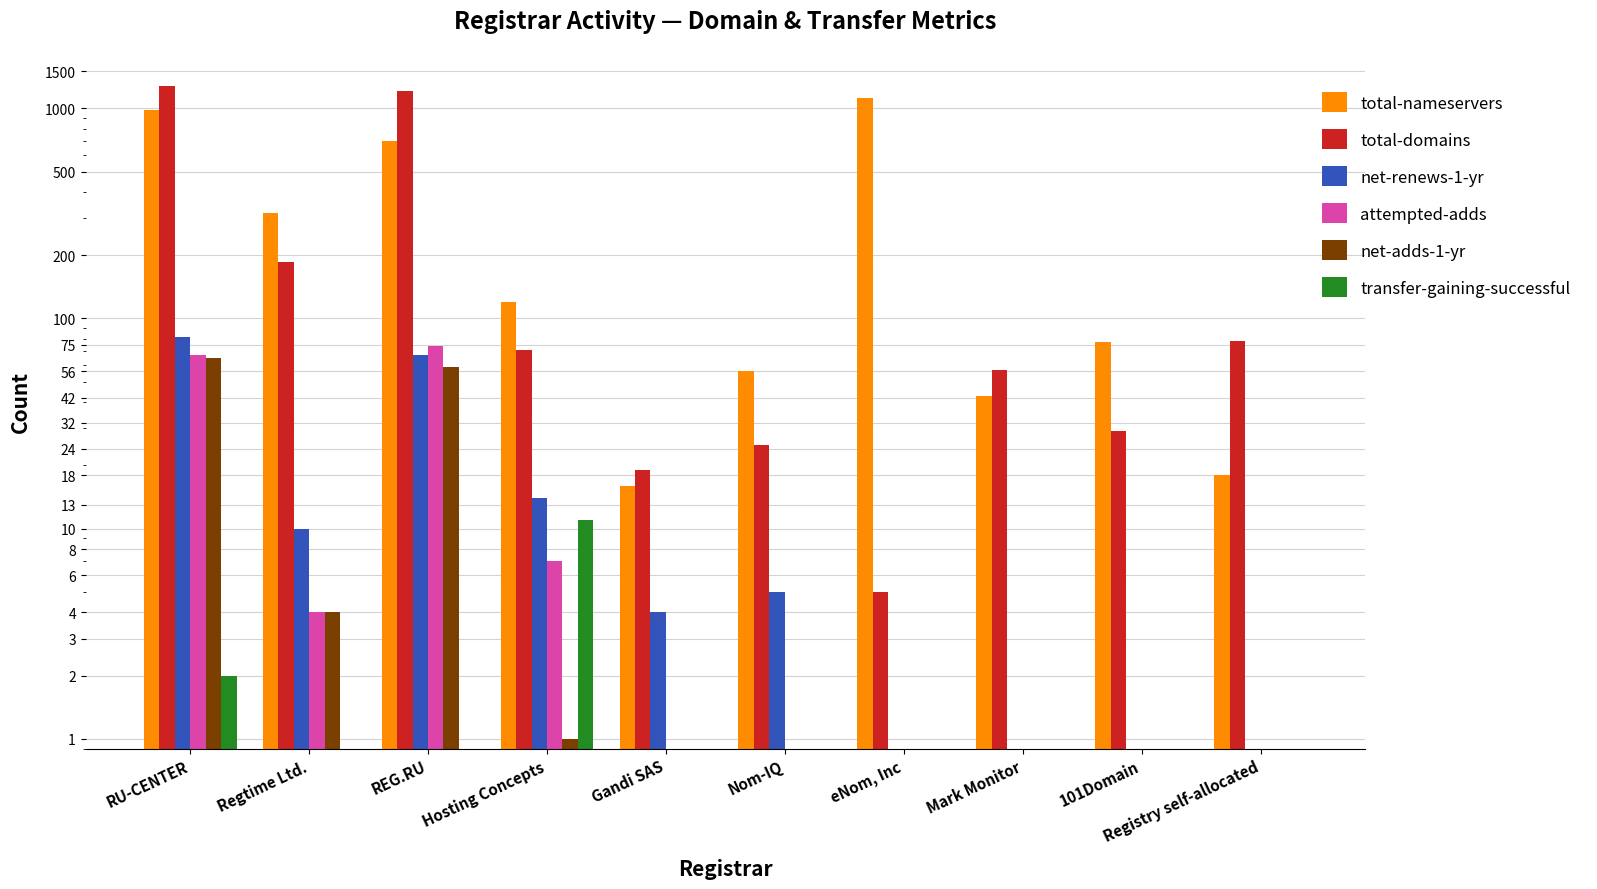

Reading left to right, extract all data points from this chart.

total-nameservers: 986	319	702	120	16	56	1122	43	77	18
total-domains: 1281	185	1212	71	19	25	5	57	29	78
net-renews-1-yr: 82	10	67	14	4	5	0	0	0	0
attempted-adds: 67	4	74	7	0	0	0	0	0	0
net-adds-1-yr: 65	4	59	1	0	0	0	0	0	0
transfer-gaining-successful: 2	0	0	11	0	0	0	0	0	0